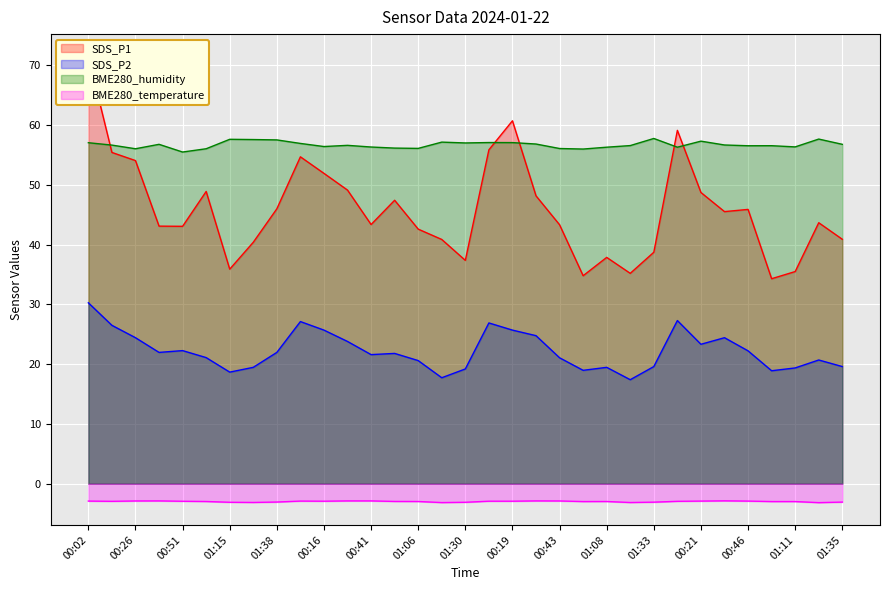

Between 00:04 and 01:30, which series saw the biggest shift?

SDS_P1